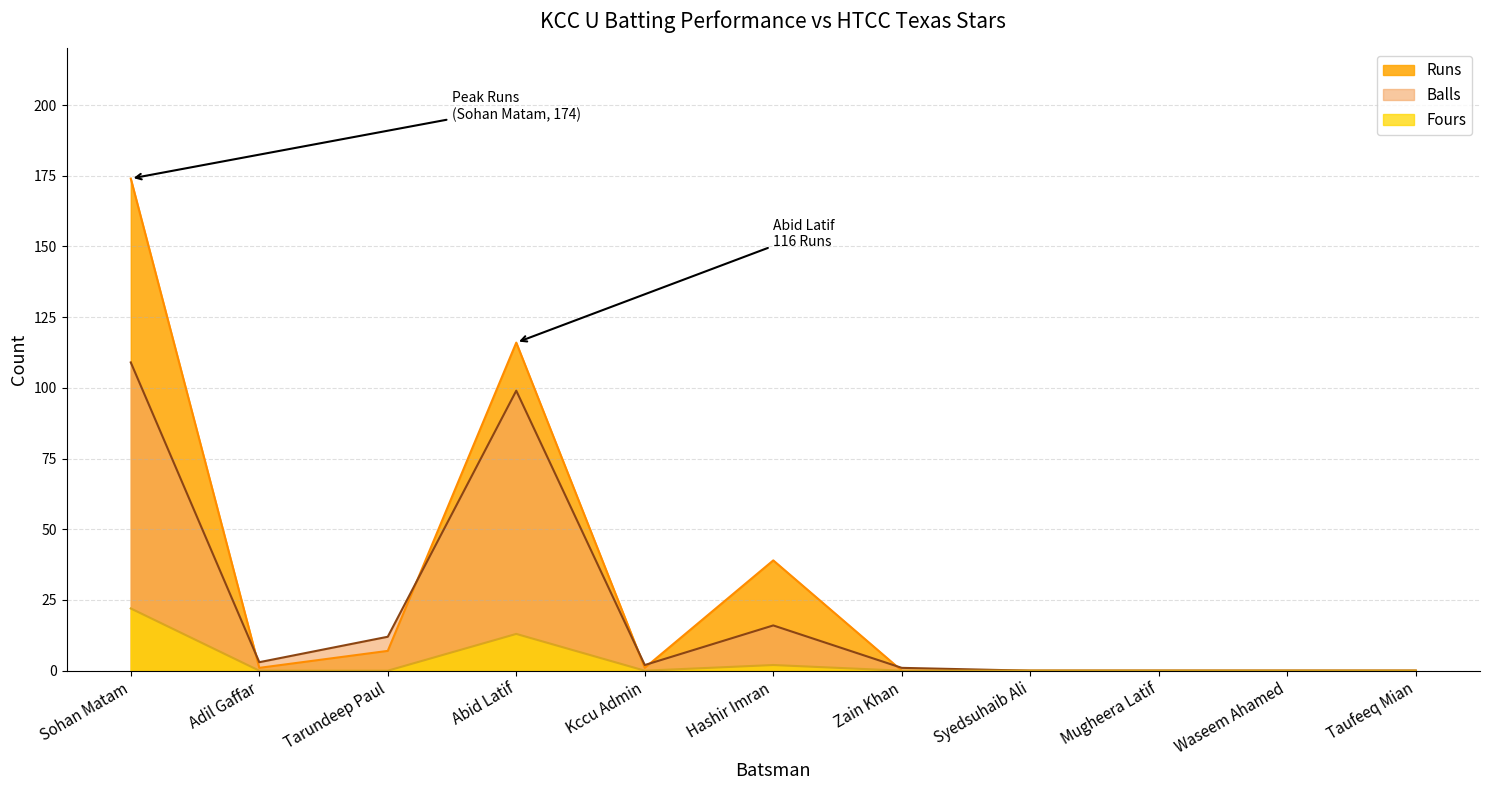

What are all the series names shown in the legend?

Runs, Balls, Fours